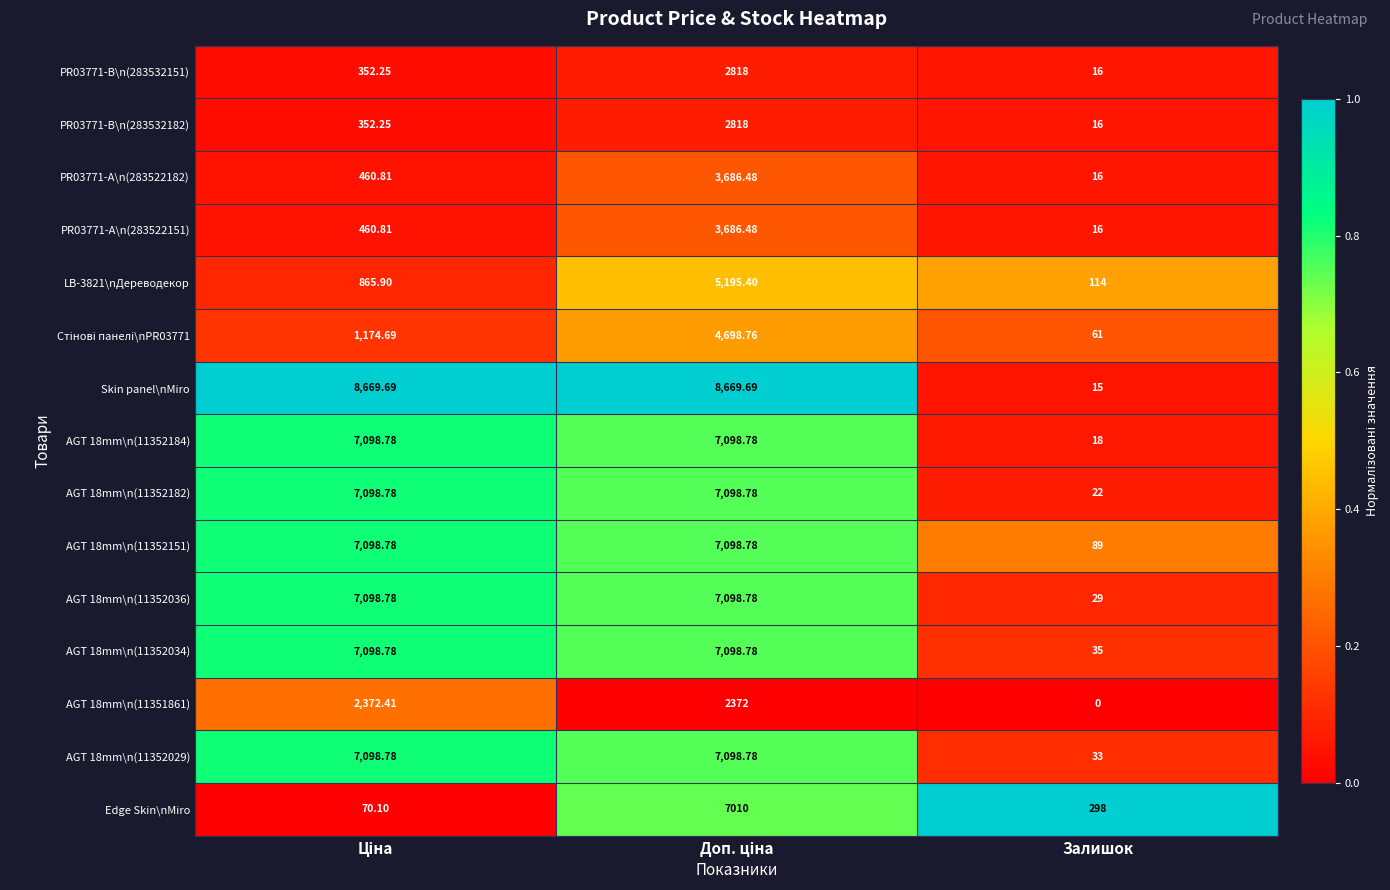

Which series has the largest range (max minus min)?

Skin panel\nMiro